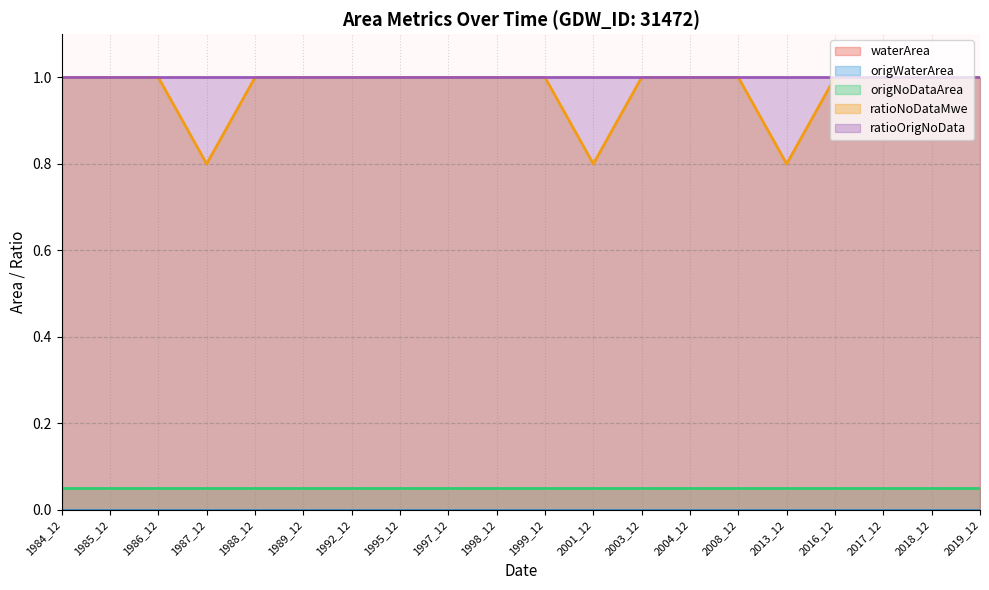

Which series has the widest spread of values?

ratioNoDataMwe